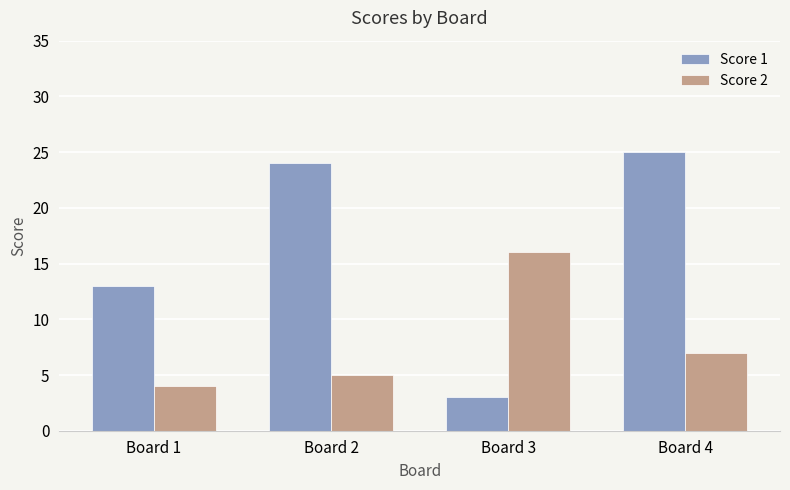

At which category is the sum across all series the highest?

Board 4